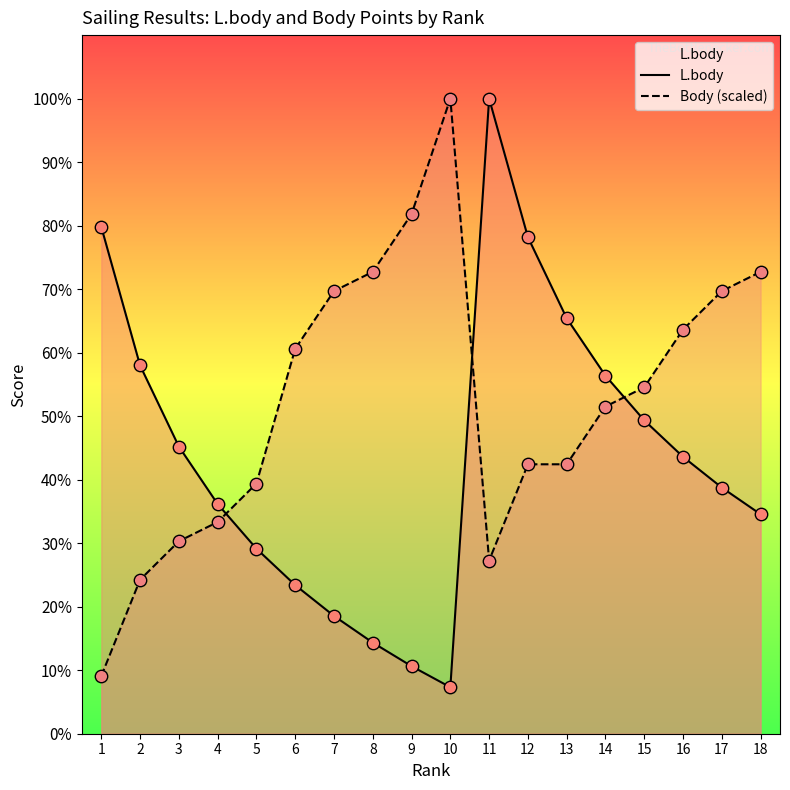

What are all the series names shown in the legend?

L.body, Body (scaled)